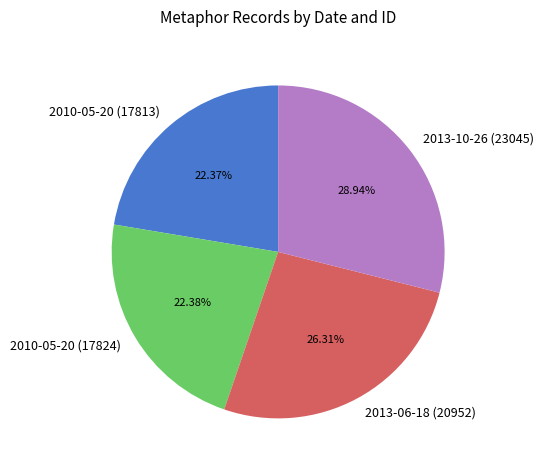

To the nearest percent, what is the average slice percentage?

25%